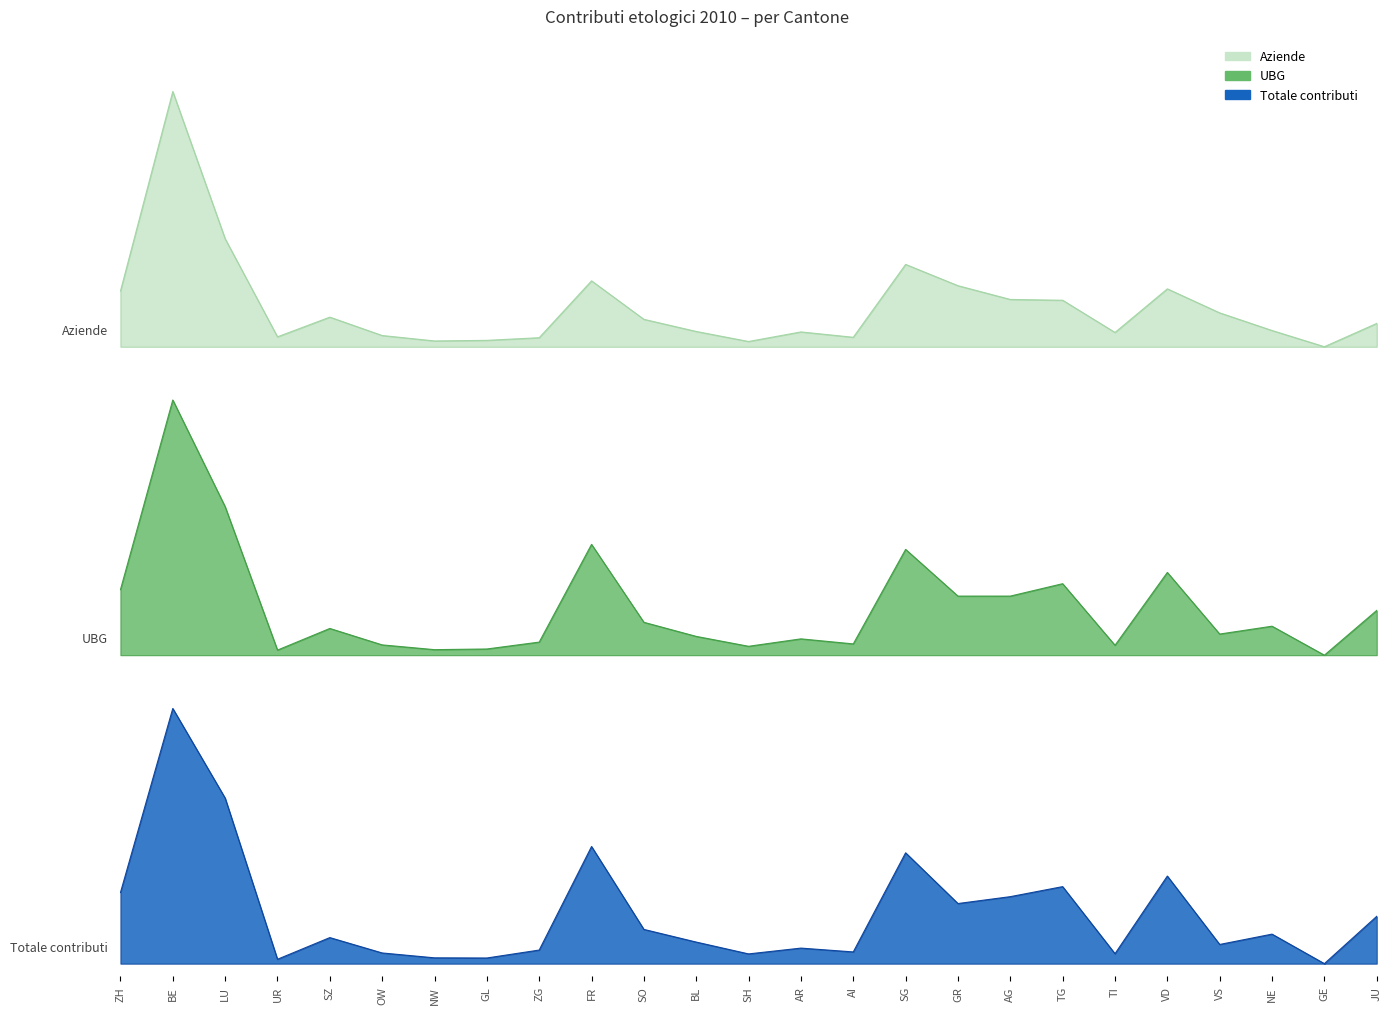

Where is the first local minimum for UBG?

UR